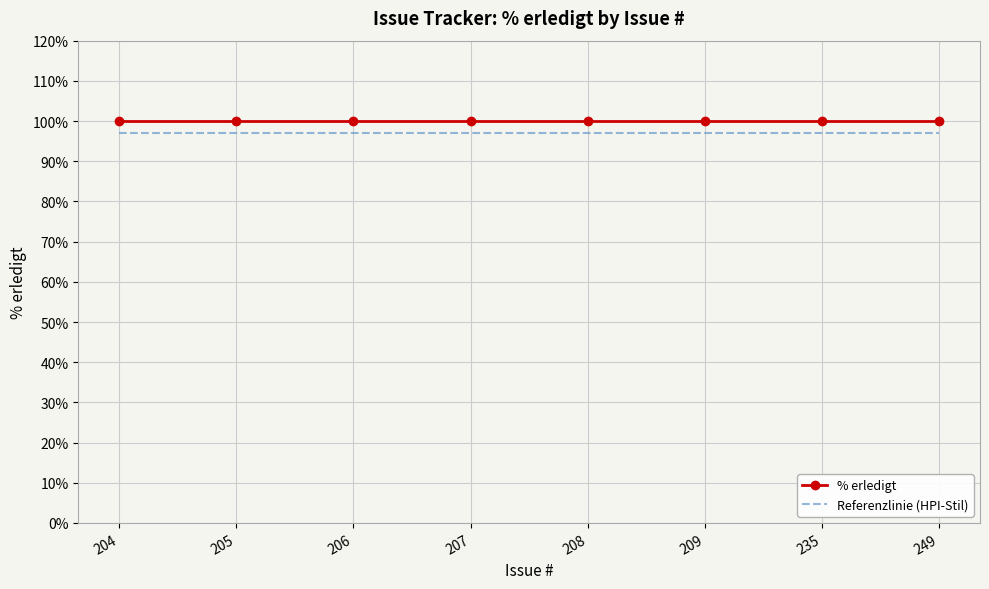

What is the minimum value shown in the chart?

97